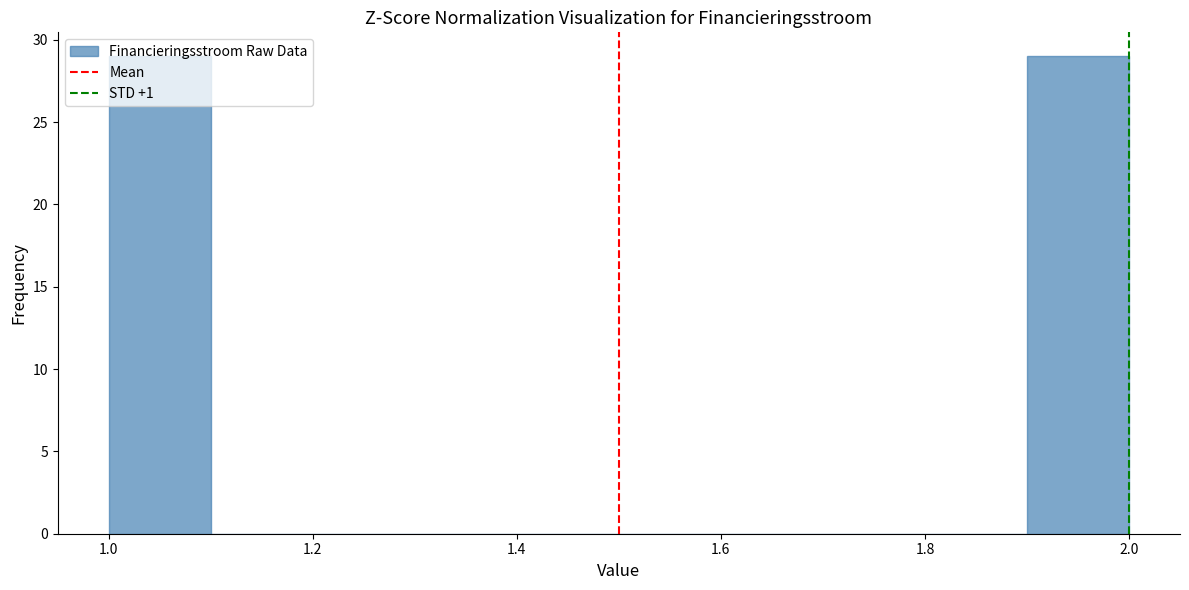

Reading left to right, transcribe this chart: for each bar, give the range it covers on the x-axis and its height. The values are not printed on the chart, so give them approximately, as read against the axis.

1.0 to 1.1: 29
1.1 to 1.2: 0
1.2 to 1.3: 0
1.3 to 1.4: 0
1.4 to 1.5: 0
1.5 to 1.6: 0
1.6 to 1.7: 0
1.7 to 1.8: 0
1.8 to 1.9: 0
1.9 to 2.0: 29